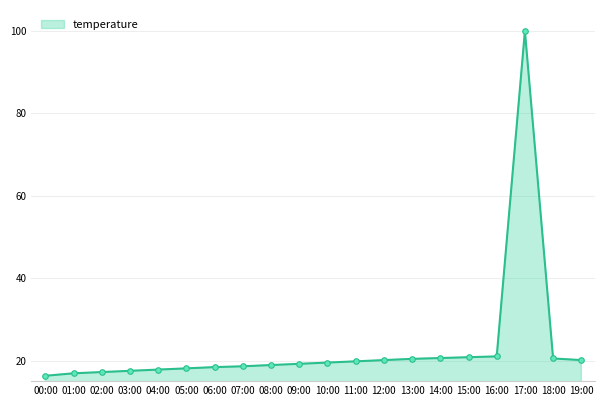

What is the approximate value at 17:00?

99.9